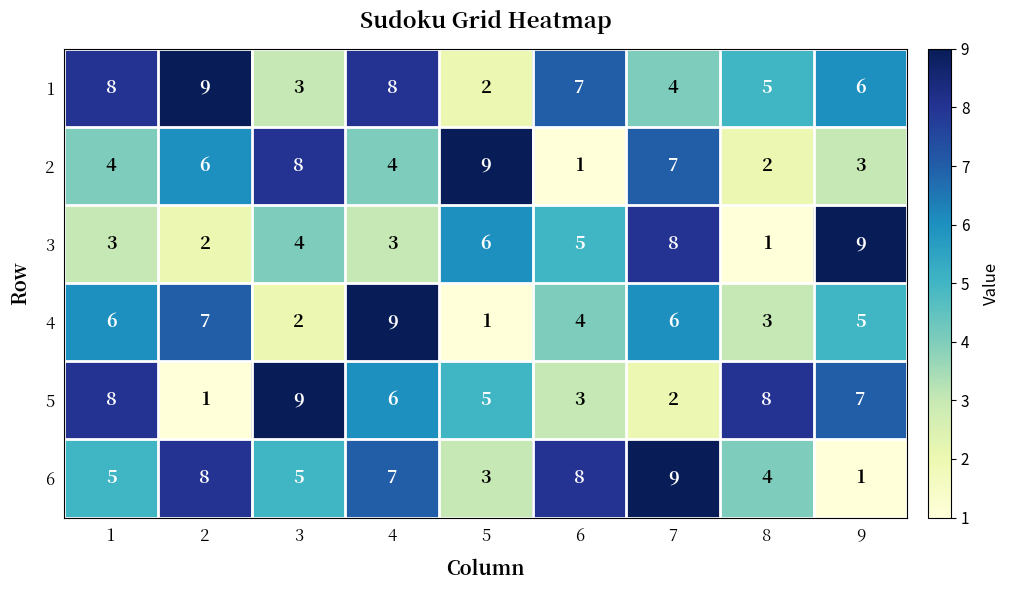

Count the number of categories in the chart.

9